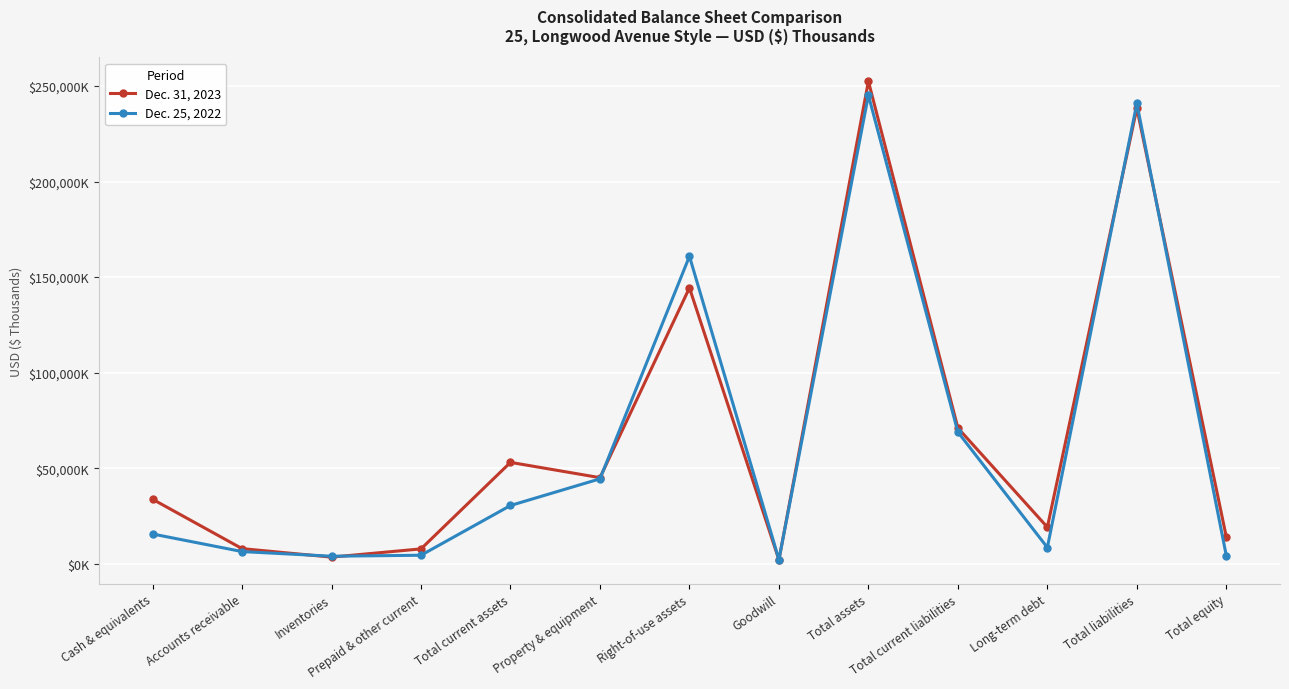

The value of Dec. 25, 2022 at Accounts receivable is 3779. True or false?

False